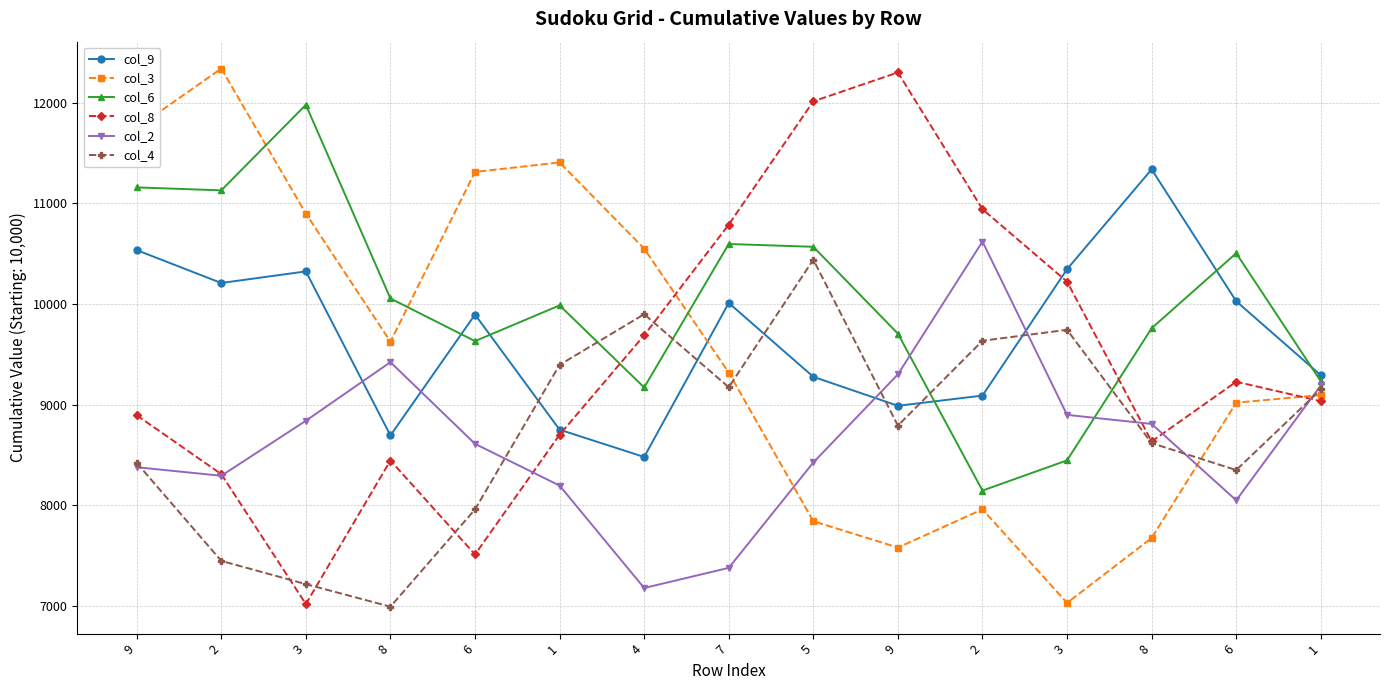

Which series has the largest total across all categories?

col_6